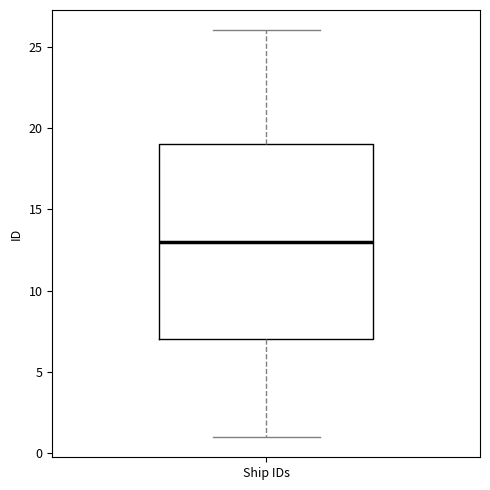

Read this box plot against the y-axis: the position of the median line, the range covered by the box, and the ends of both whiskers. The values are not printed on the chart, so give them approximately, as read against the axis.

median 13, box 7 to 19, whiskers 1 to 26